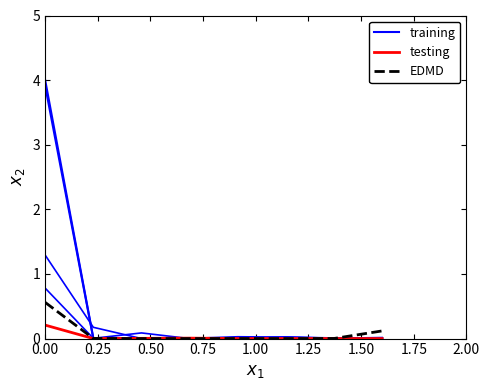

Between which two adjacent categories do testing and training first intersect?

0.25 and 0.50